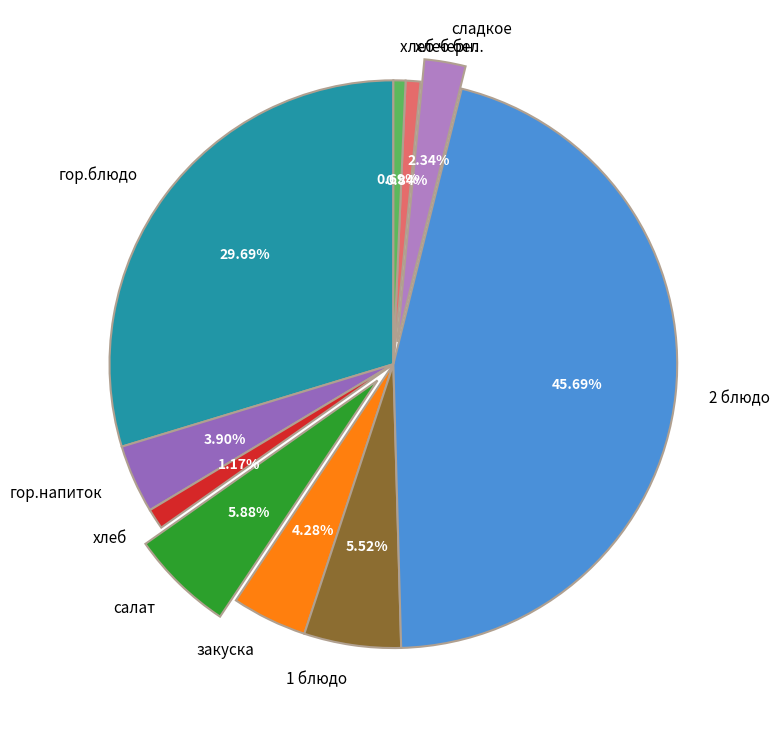

Is there any slice that represents more than half of the pie?

No